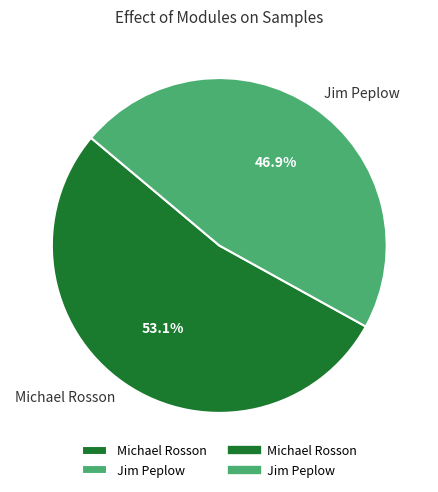

How much of the chart is everything except Michael Rosson?

46.9%